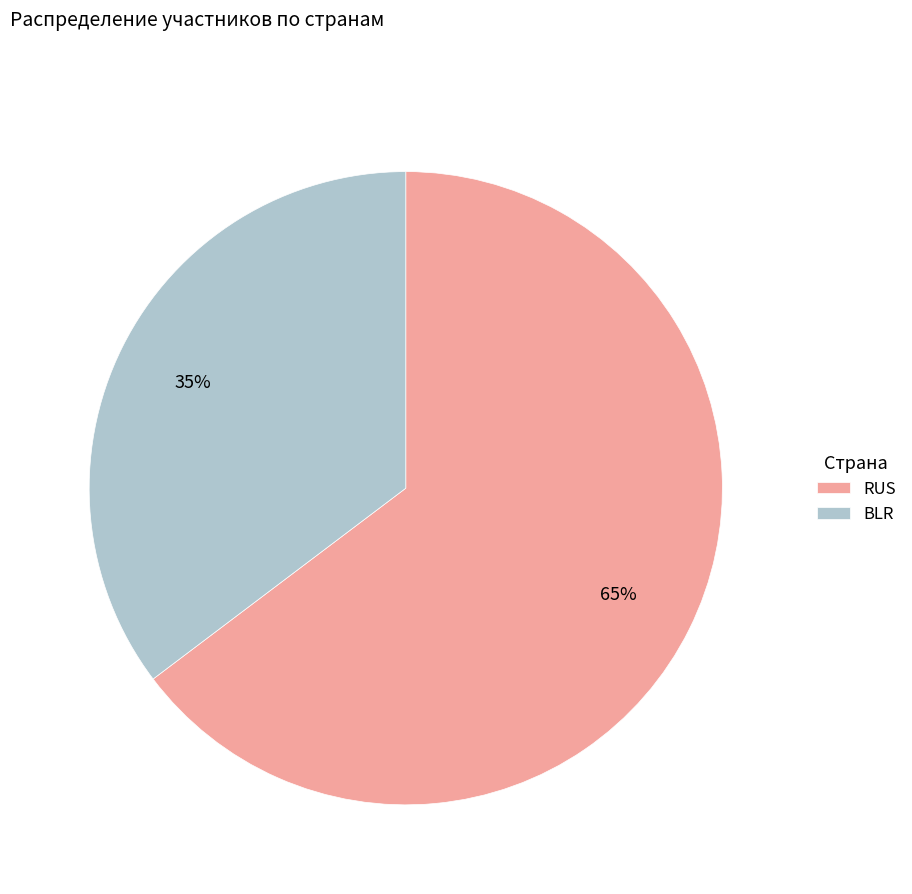

Is RUS the majority of the pie?

Yes